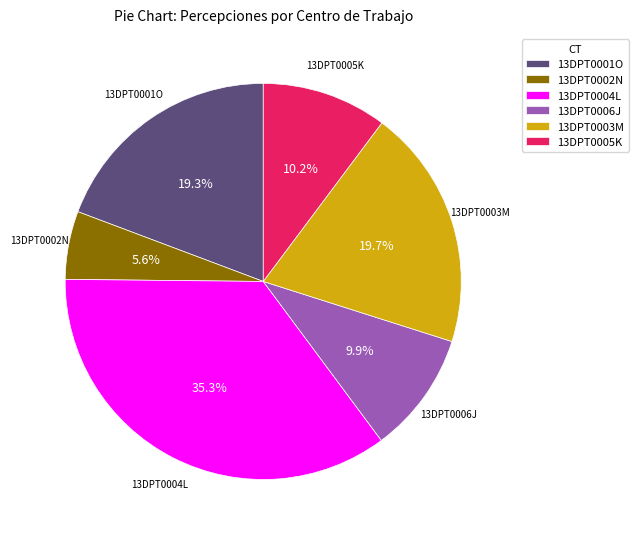

To the nearest percent, what portion does 13DPT0004L represent?

35%